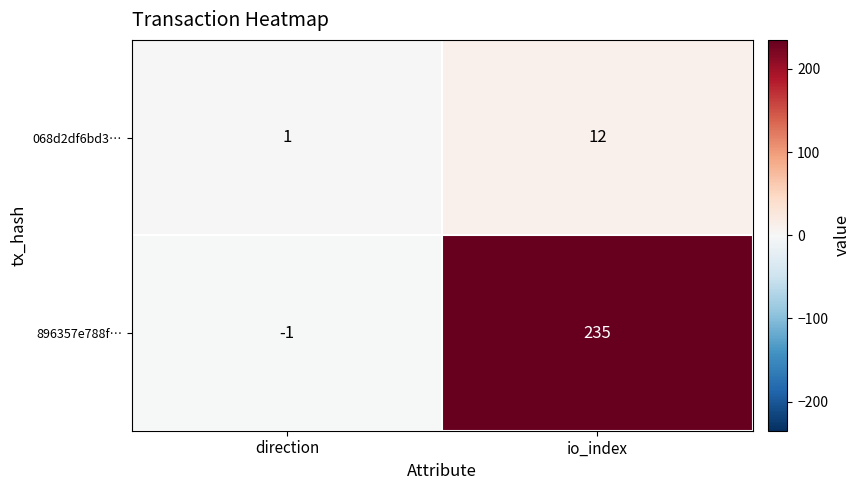

What is the difference between the 896357e788f… values at direction and io_index?

236